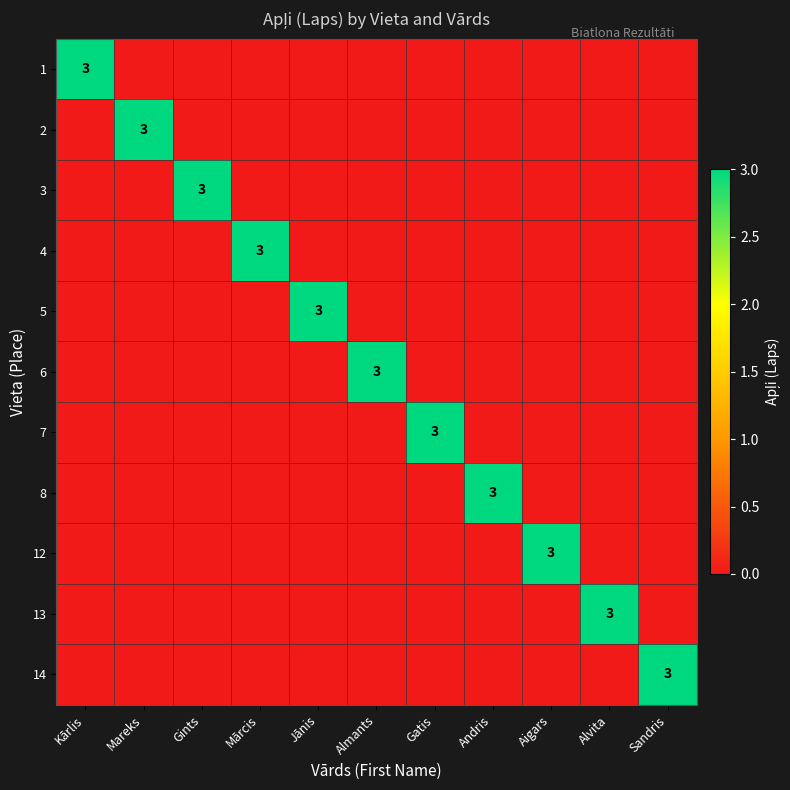

The 6 series shows 3 at Almants. True or false?

True